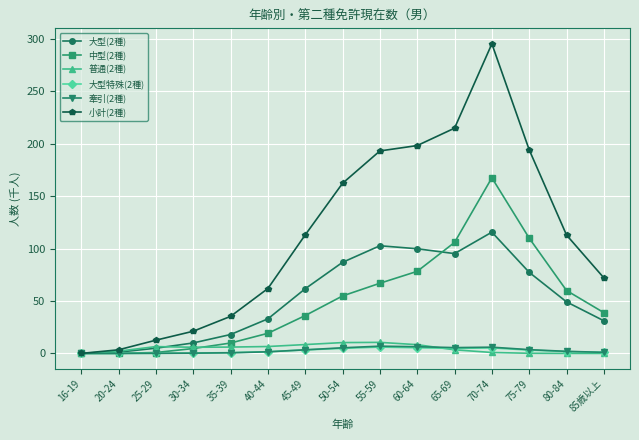

Which series has the widest spread of values?

小計(2種)